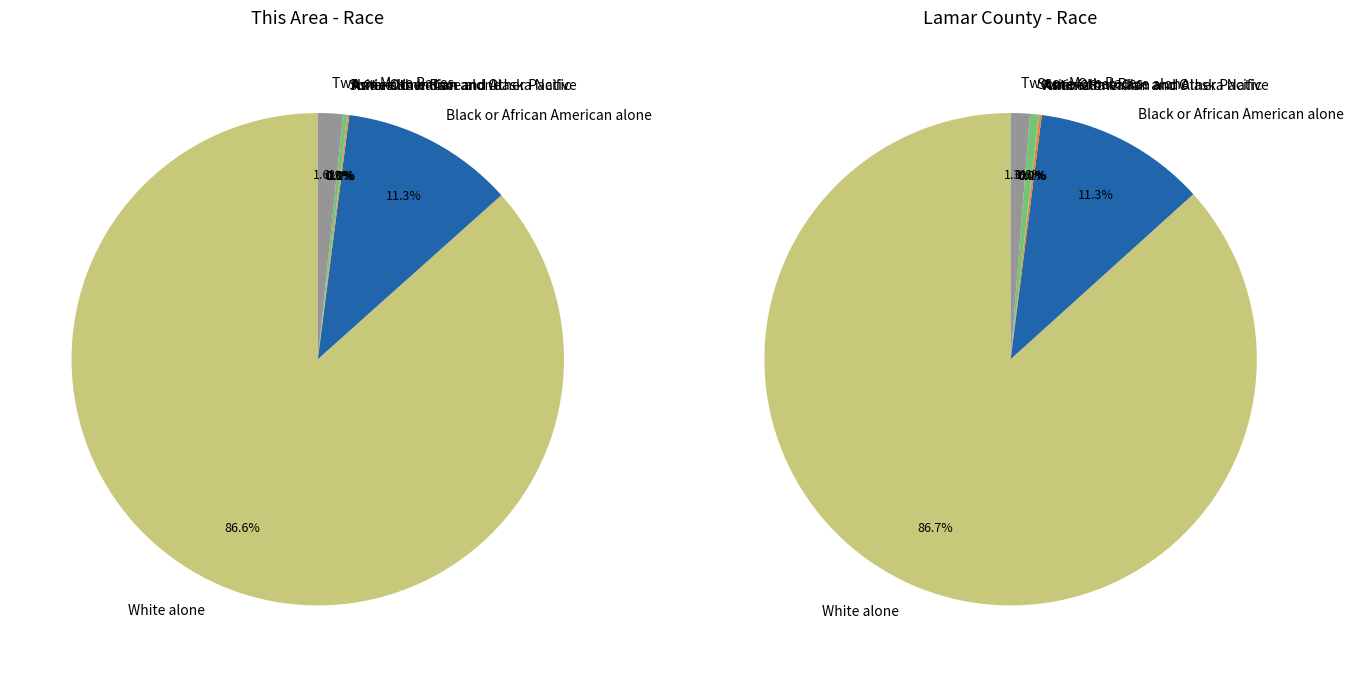

To the nearest percent, what is the difference between the largest and smallest slice percentages?

87%